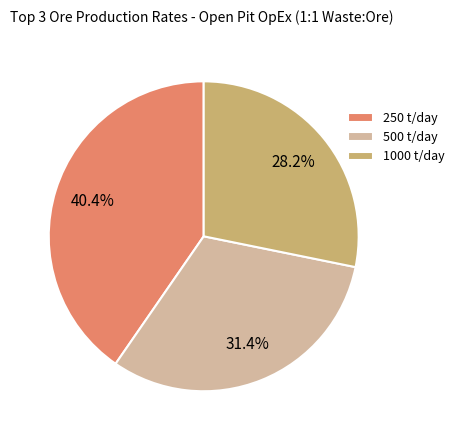

What is the ratio of the value at 1000 t/day to the value at 500 t/day?

0.9